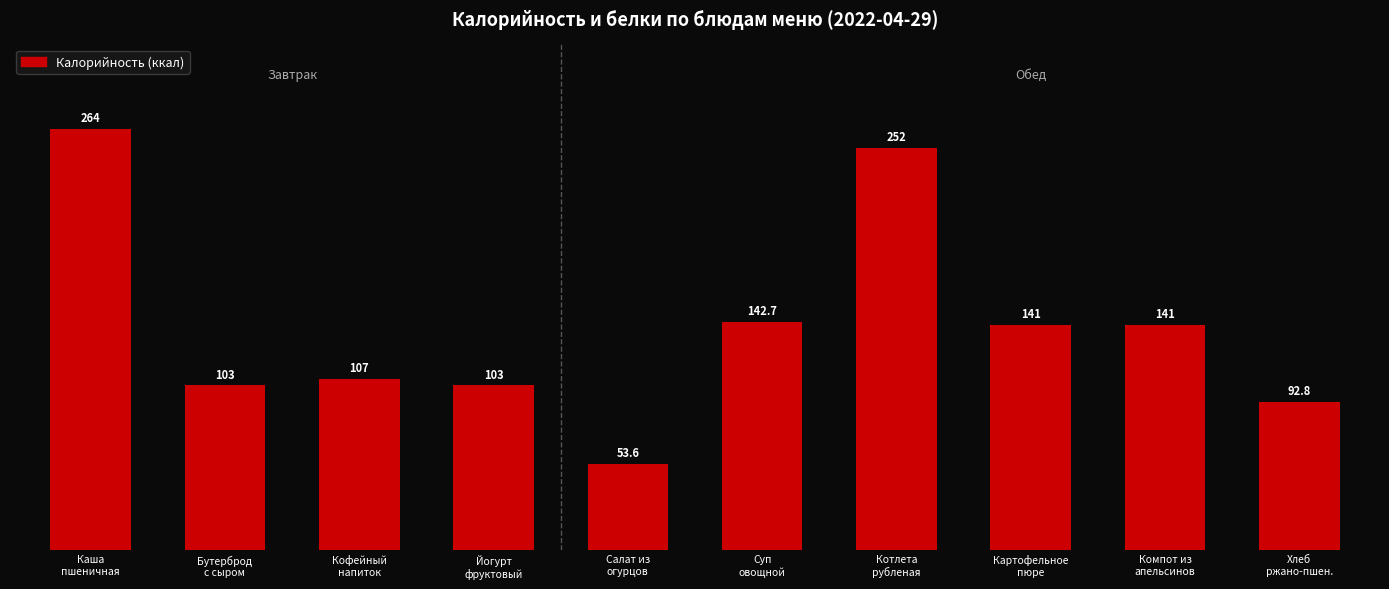

What is the label of the 3rd bar from the left?

Кофейный
напиток